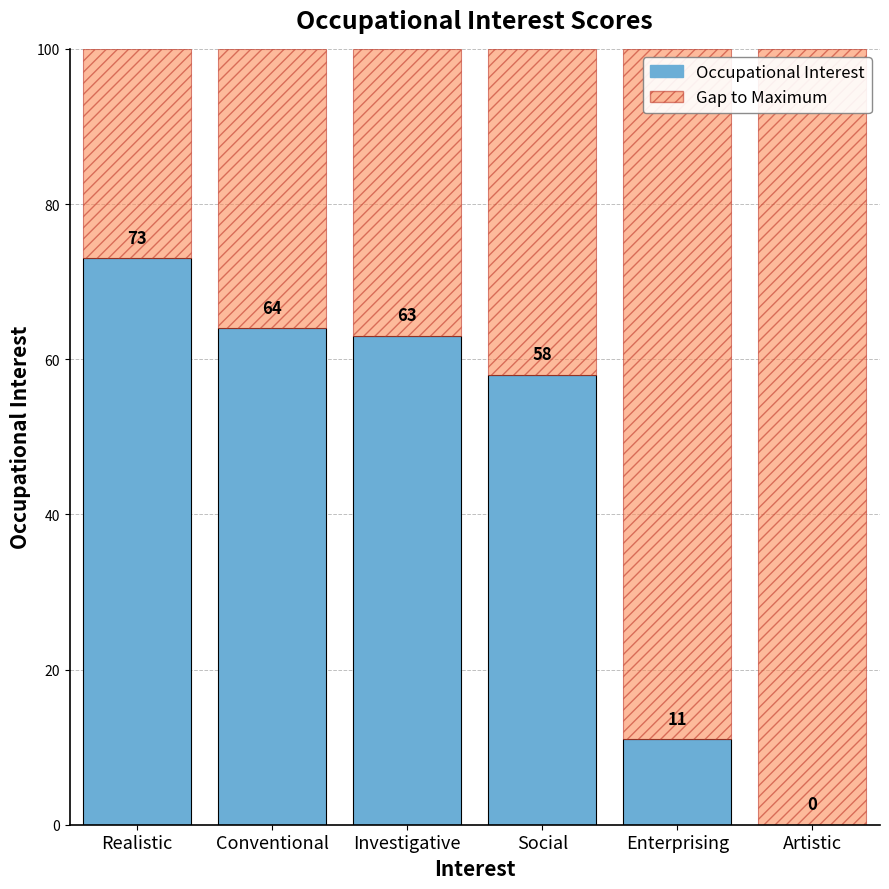

What are all the series names shown in the legend?

Occupational Interest, Gap to Maximum